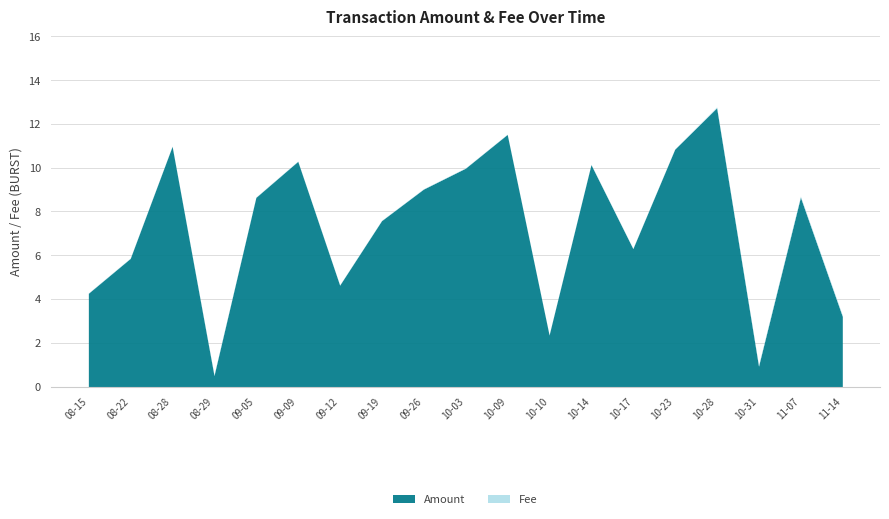

Rank the categories by Amount value from highest to lowest.

2021-10-28, 2021-10-09, 2021-08-28, 2021-10-23, 2021-09-09, 2021-10-14, 2021-10-03, 2021-09-26, 2021-11-07, 2021-09-05, 2021-09-19, 2021-10-17, 2021-08-22, 2021-09-12, 2021-08-15, 2021-11-14, 2021-10-10, 2021-10-31, 2021-08-29